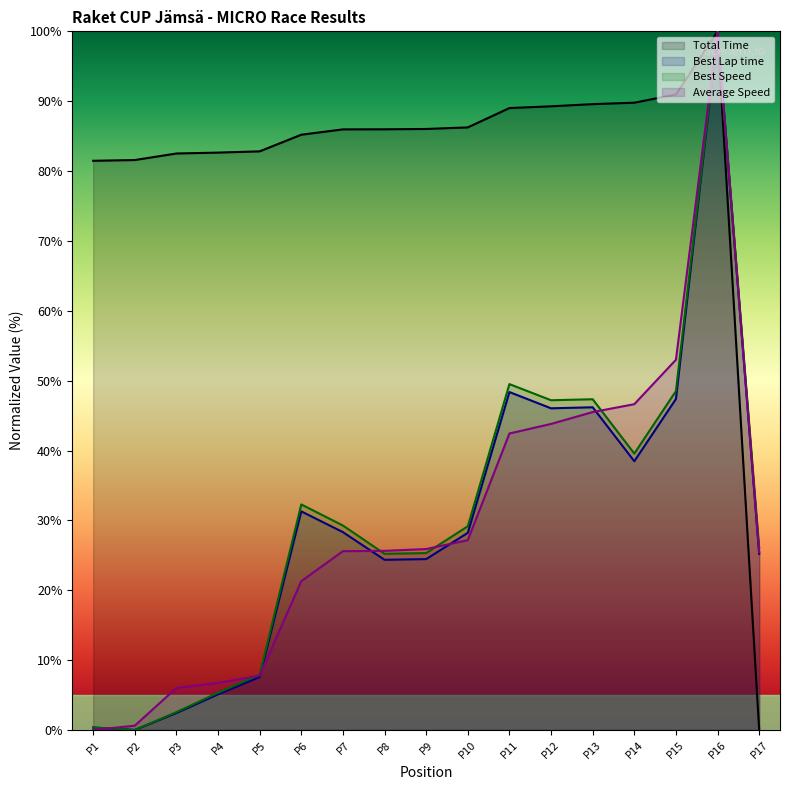

How many categories are shown in the chart?

17